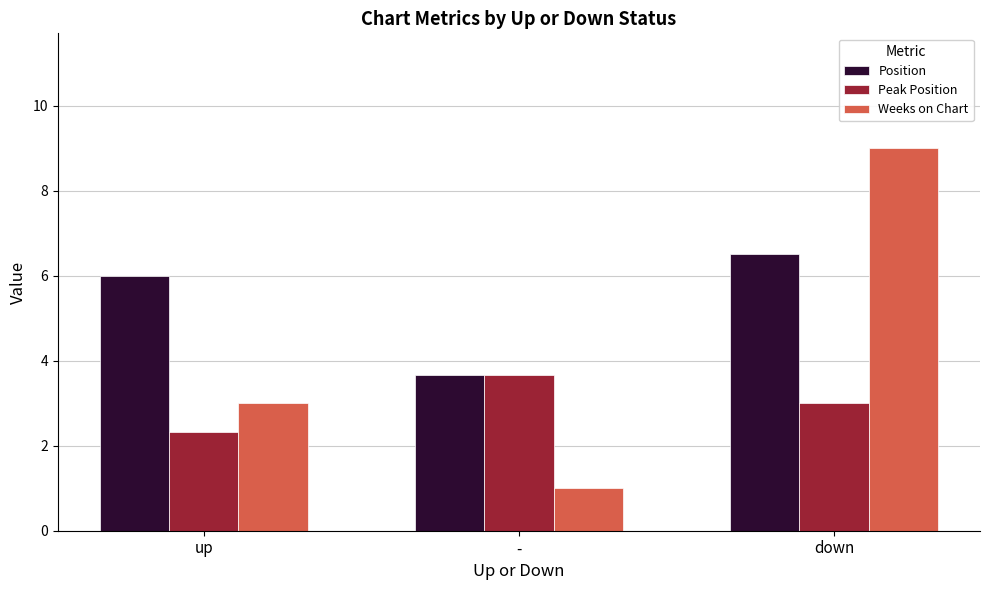

Which category has the highest value across all series?

down